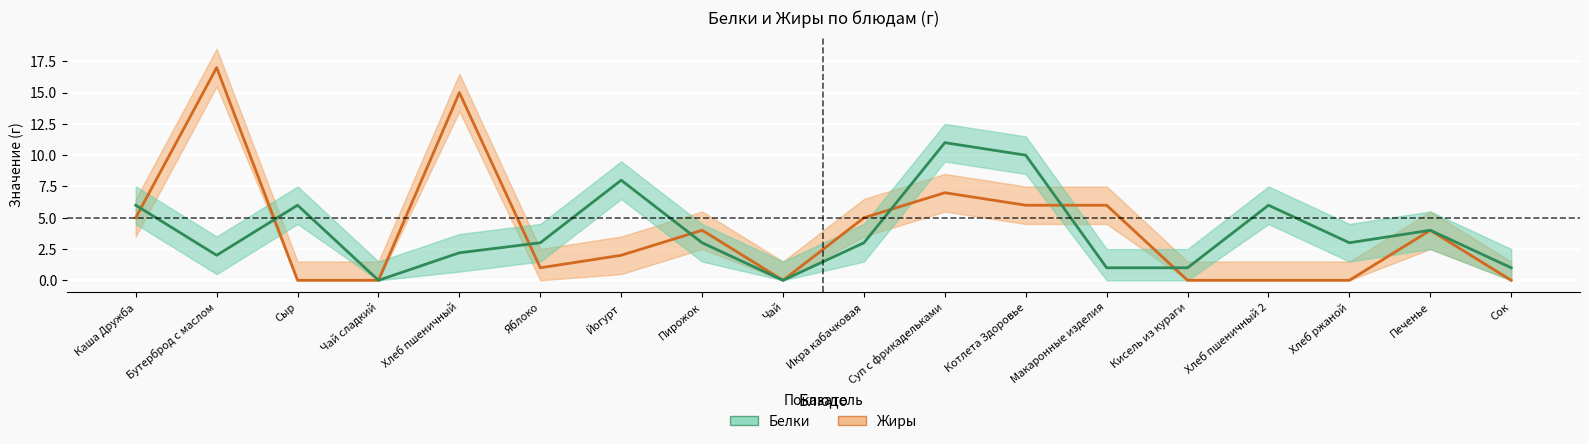

Which series has the widest spread of values?

Жиры